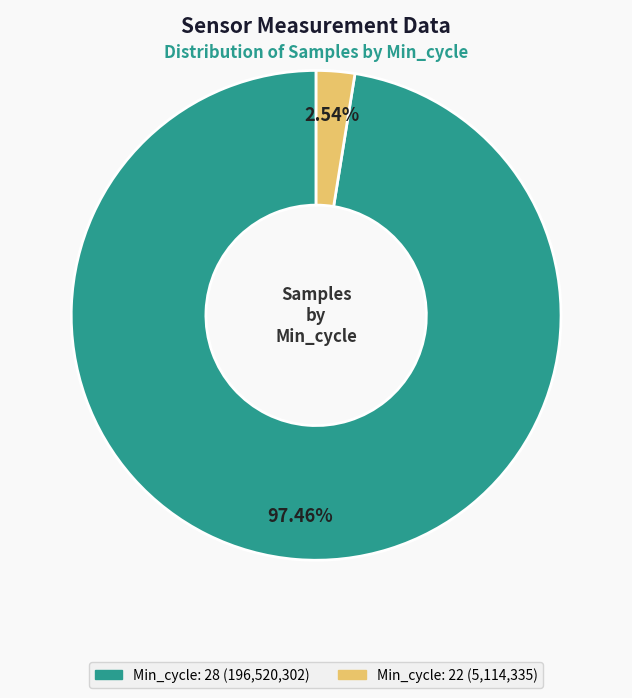

Is there any slice that represents more than half of the pie?

Yes